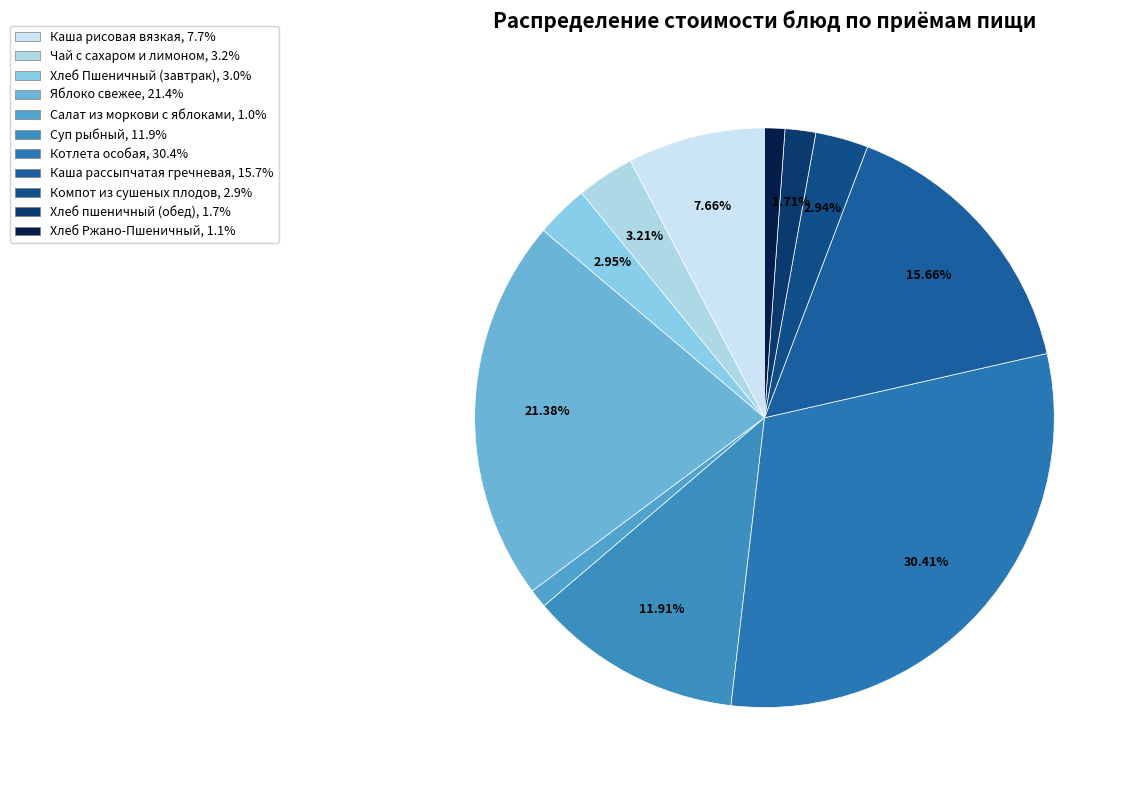

The Котлета особая slice represents 30% of the pie. True or false?

True